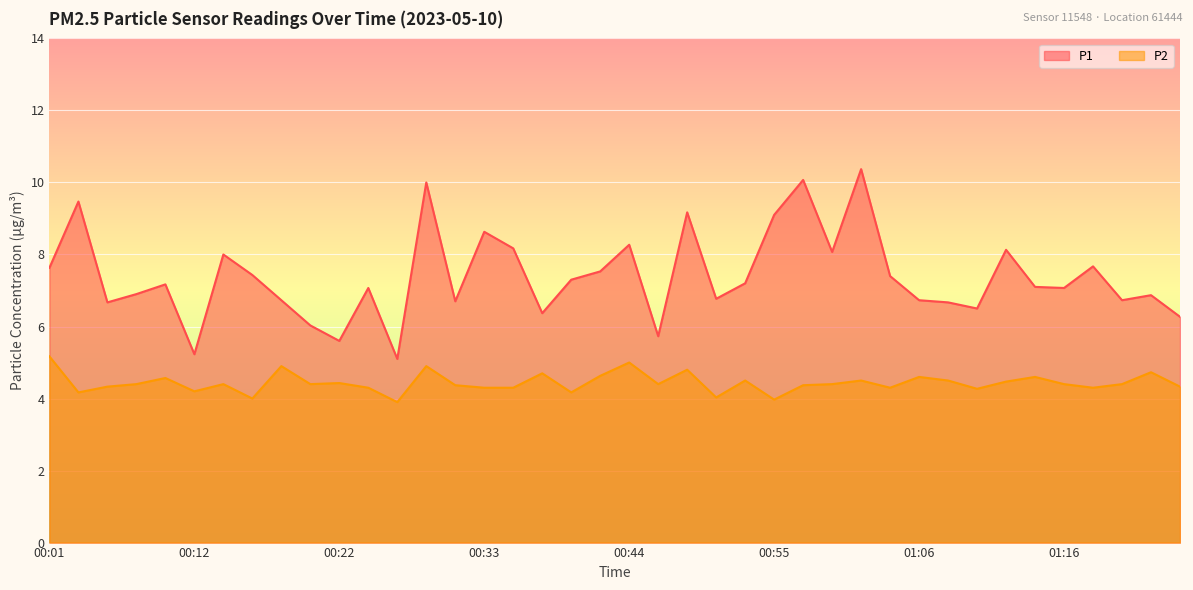

Which series has the largest total across all categories?

P1